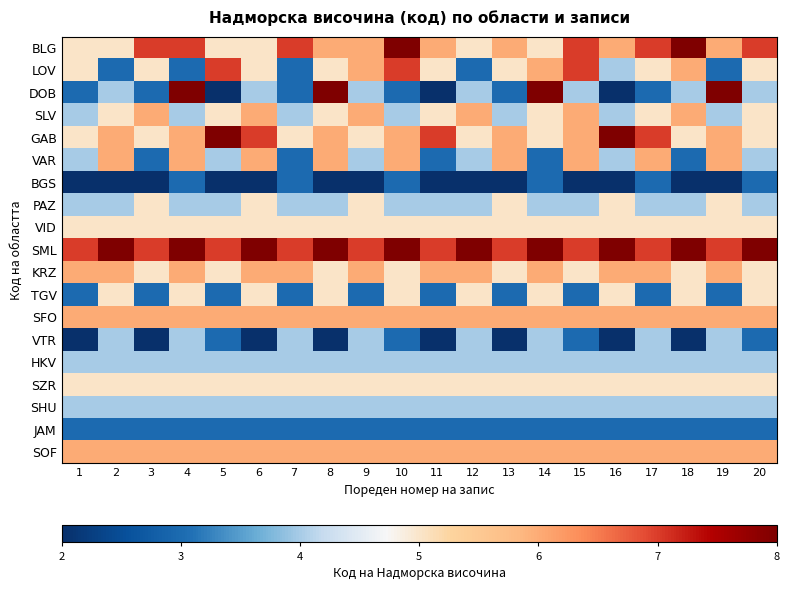

Reading left to right, what are all the values shown in this chart?

BLG: 1=5	2=5	3=7	4=7	5=5	6=5	7=7	8=6	9=6	10=8	11=6	12=5	13=6	14=5	15=7	16=6	17=7	18=8	19=6	20=7
LOV: 1=5	2=3	3=5	4=3	5=7	6=5	7=3	8=5	9=6	10=7	11=5	12=3	13=5	14=6	15=7	16=4	17=5	18=6	19=3	20=5
DOB: 1=3	2=4	3=3	4=8	5=2	6=4	7=3	8=8	9=4	10=3	11=2	12=4	13=3	14=8	15=4	16=2	17=3	18=4	19=8	20=4
SLV: 1=4	2=5	3=6	4=4	5=5	6=6	7=4	8=5	9=6	10=4	11=5	12=6	13=4	14=5	15=6	16=4	17=5	18=6	19=4	20=5
GAB: 1=5	2=6	3=5	4=6	5=8	6=7	7=5	8=6	9=5	10=6	11=7	12=5	13=6	14=5	15=6	16=8	17=7	18=5	19=6	20=5
VAR: 1=4	2=6	3=3	4=6	5=4	6=6	7=3	8=6	9=4	10=6	11=3	12=4	13=6	14=3	15=6	16=4	17=6	18=3	19=6	20=4
BGS: 1=2	2=2	3=2	4=3	5=2	6=2	7=3	8=2	9=2	10=3	11=2	12=2	13=2	14=3	15=2	16=2	17=3	18=2	19=2	20=3
PAZ: 1=4	2=4	3=5	4=4	5=4	6=5	7=4	8=4	9=5	10=4	11=4	12=4	13=5	14=4	15=4	16=5	17=4	18=4	19=5	20=4
VID: 1=5	2=5	3=5	4=5	5=5	6=5	7=5	8=5	9=5	10=5	11=5	12=5	13=5	14=5	15=5	16=5	17=5	18=5	19=5	20=5
SML: 1=7	2=8	3=7	4=8	5=7	6=8	7=7	8=8	9=7	10=8	11=7	12=8	13=7	14=8	15=7	16=8	17=7	18=8	19=7	20=8
KRZ: 1=6	2=6	3=5	4=6	5=5	6=6	7=6	8=5	9=6	10=5	11=6	12=6	13=5	14=6	15=5	16=6	17=6	18=5	19=6	20=5
TGV: 1=3	2=5	3=3	4=5	5=3	6=5	7=3	8=5	9=3	10=5	11=3	12=5	13=3	14=5	15=3	16=5	17=3	18=5	19=3	20=5
SFO: 1=6	2=6	3=6	4=6	5=6	6=6	7=6	8=6	9=6	10=6	11=6	12=6	13=6	14=6	15=6	16=6	17=6	18=6	19=6	20=6
VTR: 1=2	2=4	3=2	4=4	5=3	6=2	7=4	8=2	9=4	10=3	11=2	12=4	13=2	14=4	15=3	16=2	17=4	18=2	19=4	20=3
HKV: 1=4	2=4	3=4	4=4	5=4	6=4	7=4	8=4	9=4	10=4	11=4	12=4	13=4	14=4	15=4	16=4	17=4	18=4	19=4	20=4
SZR: 1=5	2=5	3=5	4=5	5=5	6=5	7=5	8=5	9=5	10=5	11=5	12=5	13=5	14=5	15=5	16=5	17=5	18=5	19=5	20=5
SHU: 1=4	2=4	3=4	4=4	5=4	6=4	7=4	8=4	9=4	10=4	11=4	12=4	13=4	14=4	15=4	16=4	17=4	18=4	19=4	20=4
JAM: 1=3	2=3	3=3	4=3	5=3	6=3	7=3	8=3	9=3	10=3	11=3	12=3	13=3	14=3	15=3	16=3	17=3	18=3	19=3	20=3
SOF: 1=6	2=6	3=6	4=6	5=6	6=6	7=6	8=6	9=6	10=6	11=6	12=6	13=6	14=6	15=6	16=6	17=6	18=6	19=6	20=6